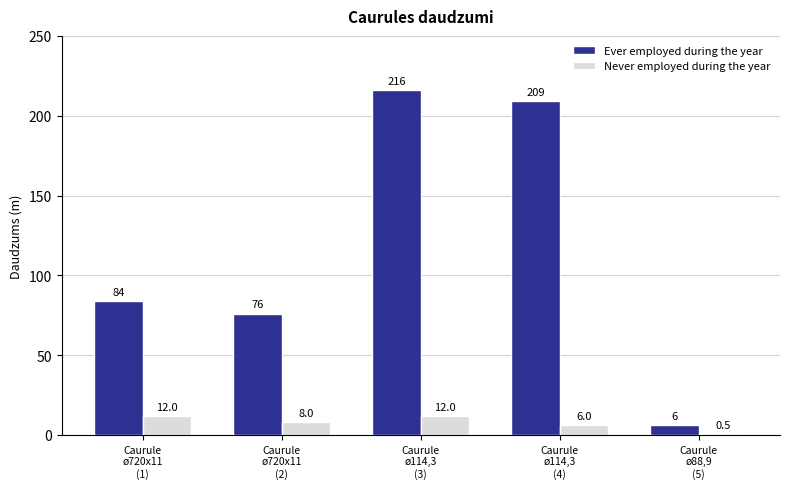

Count the Never employed during the year values in the range 6 to 12.

4